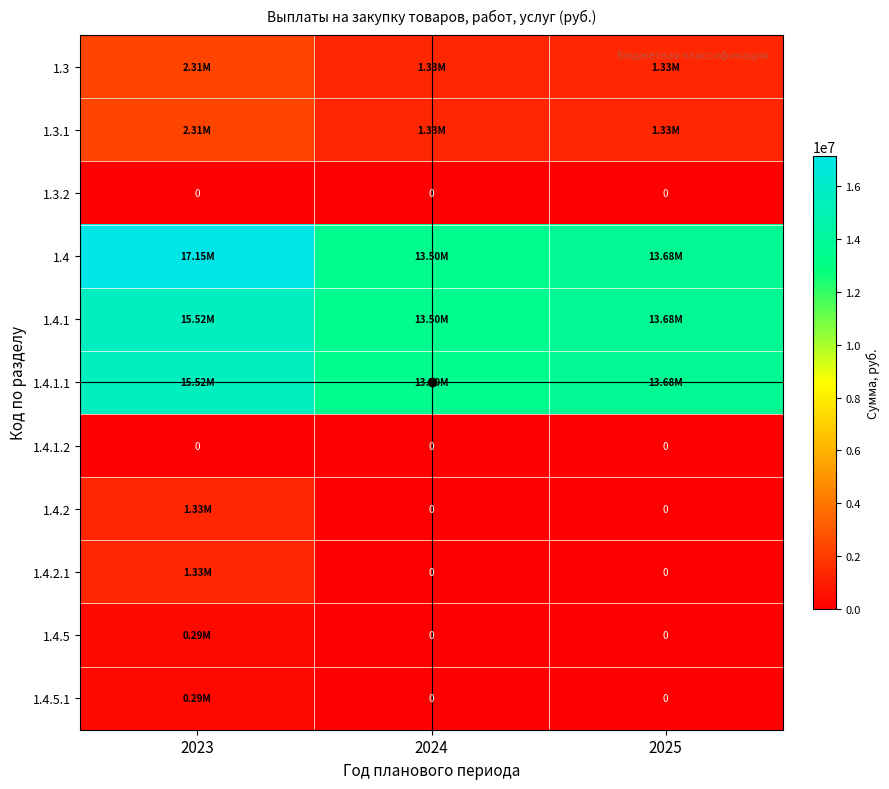

How many values in 1.4.5 are above zero?

1